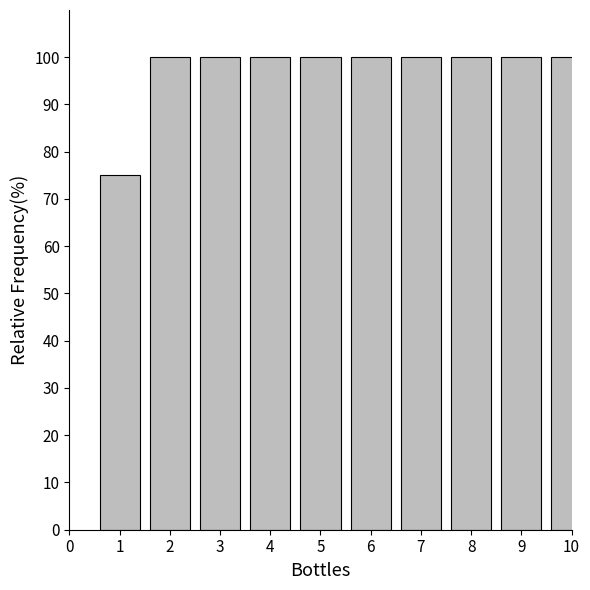

Reading left to right, what are all the values shown in this chart?

1=75	2=100	3=100	4=100	5=100	6=100	7=100	8=100	9=100	10=100